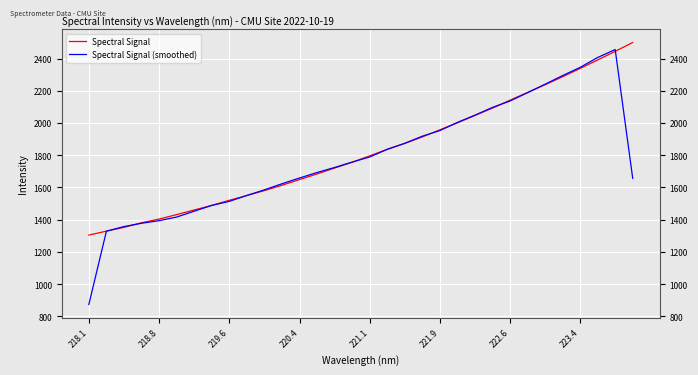

List the series in order of their overall mean, lowest first.

Spectral Signal (smoothed), Spectral Signal